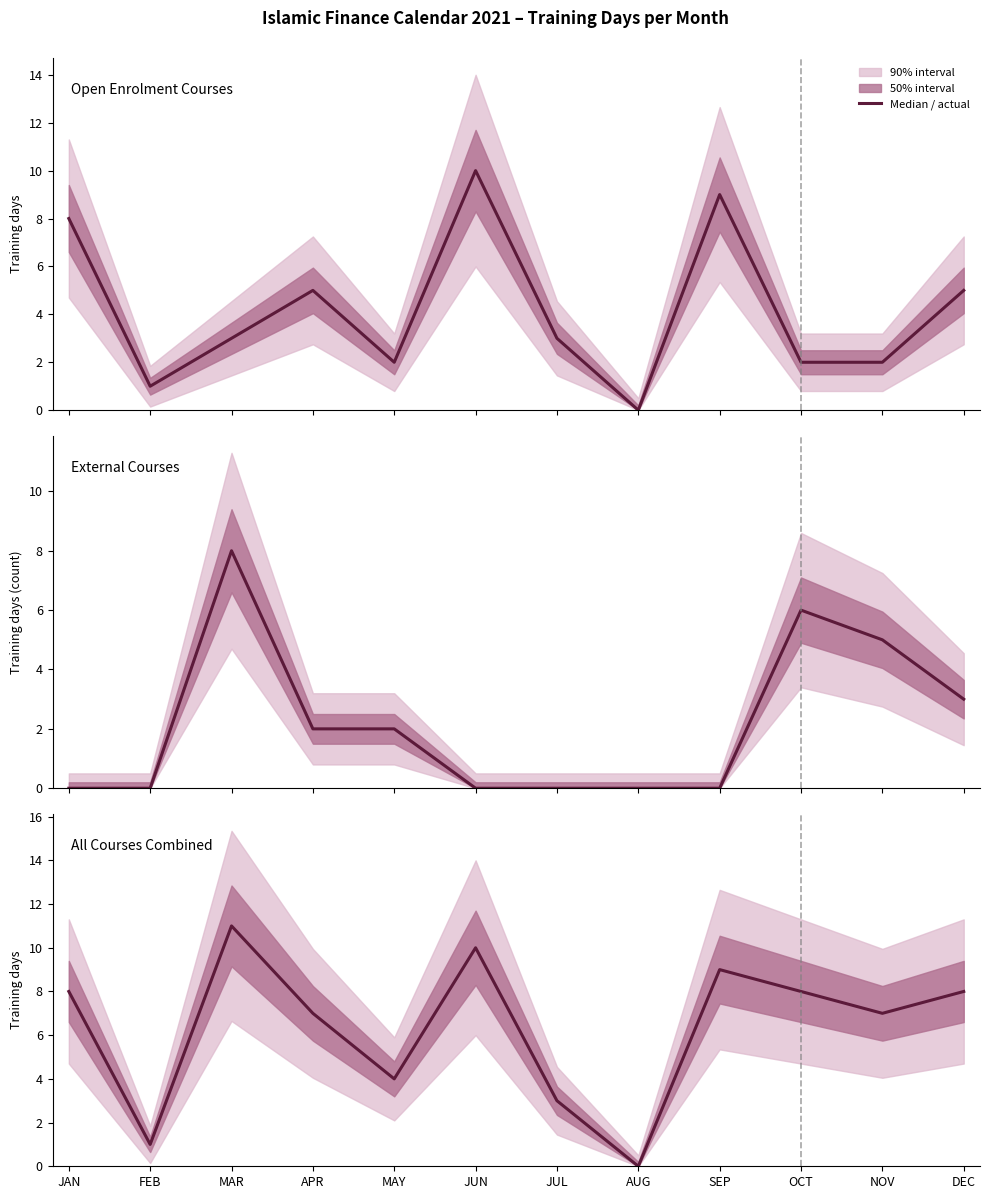

At which label does Open Enrolment first exceed 3?

JAN